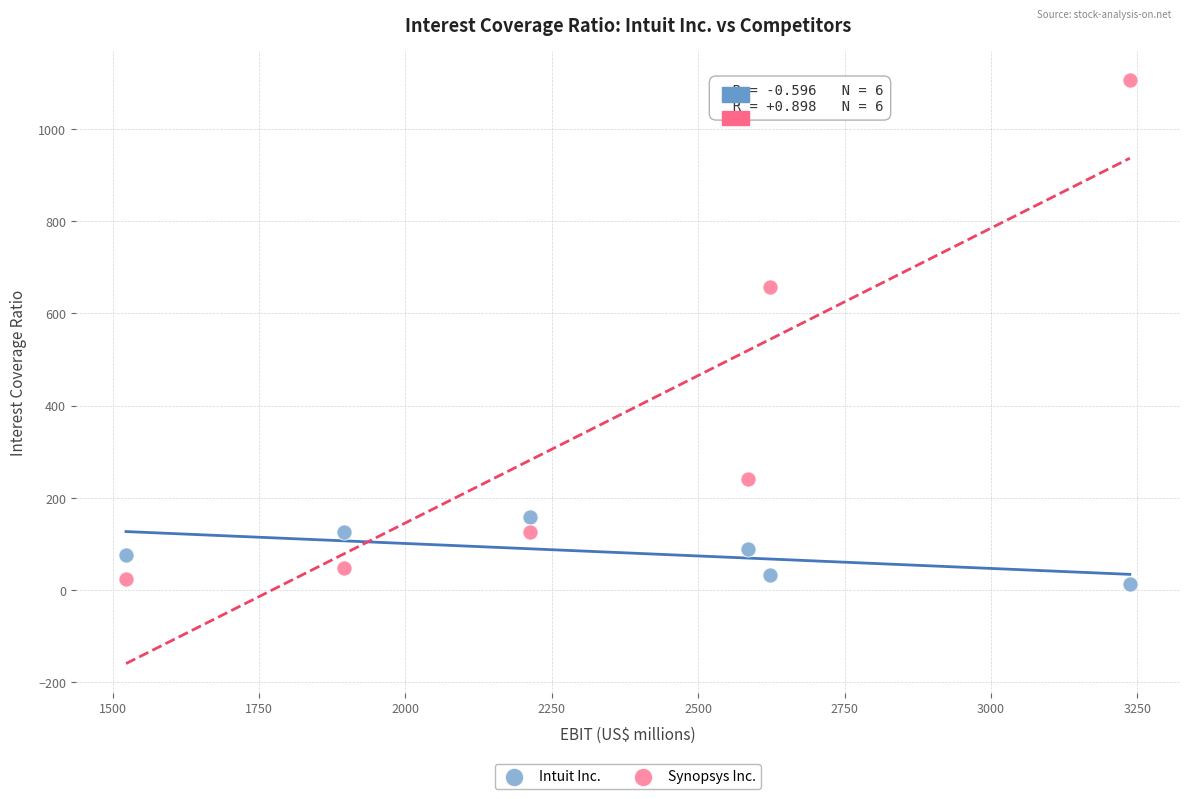

Which series has the widest spread of Y values?

Synopsys Inc.